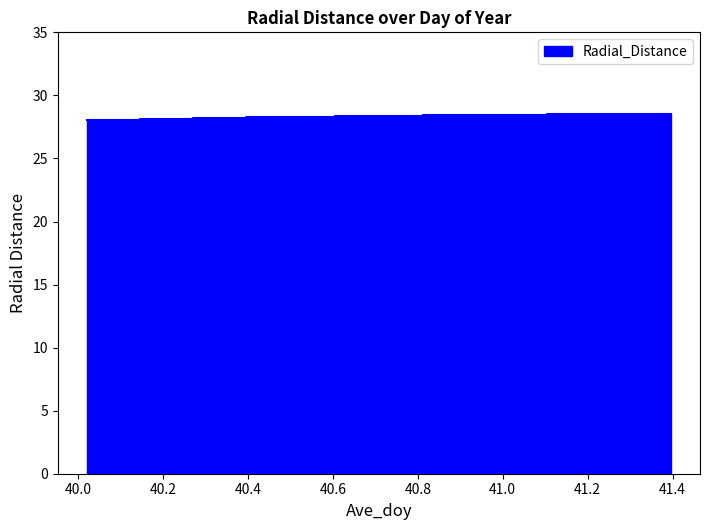

The value at 40.7292 is 46.4. True or false?

False